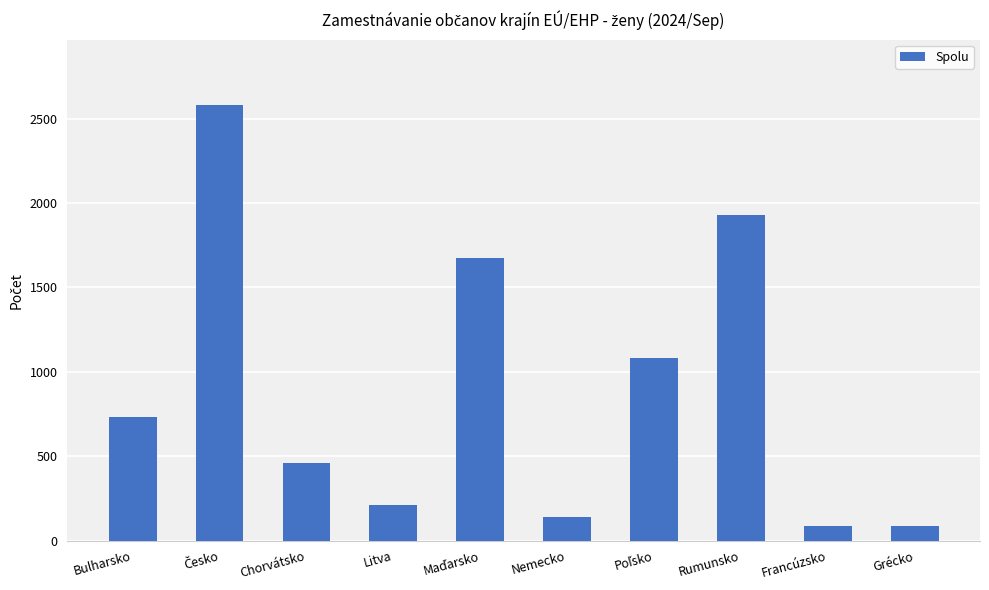

Which has a higher value, Bulharsko or Litva?

Bulharsko